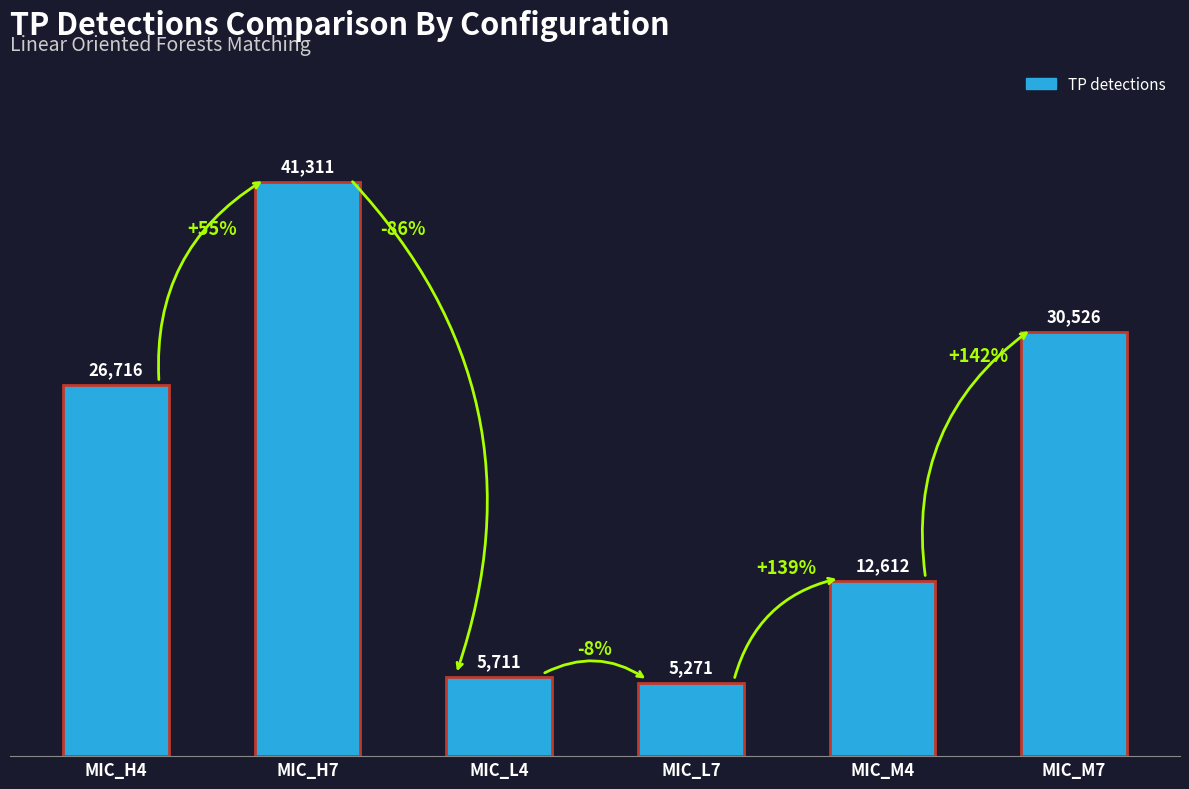

What is the label of the 4th bar from the left?

MIC_L7